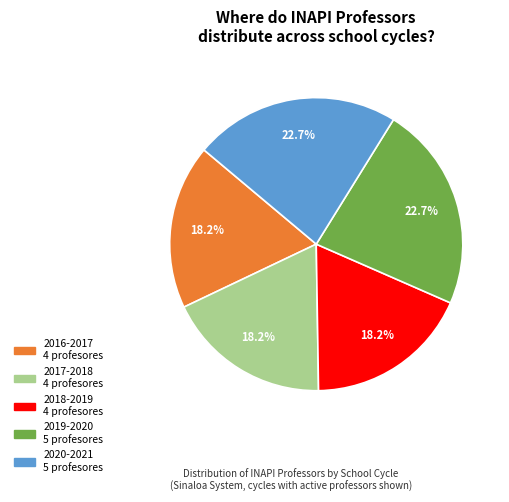

To the nearest percent, what is the difference between the largest and smallest slice percentages?

5%